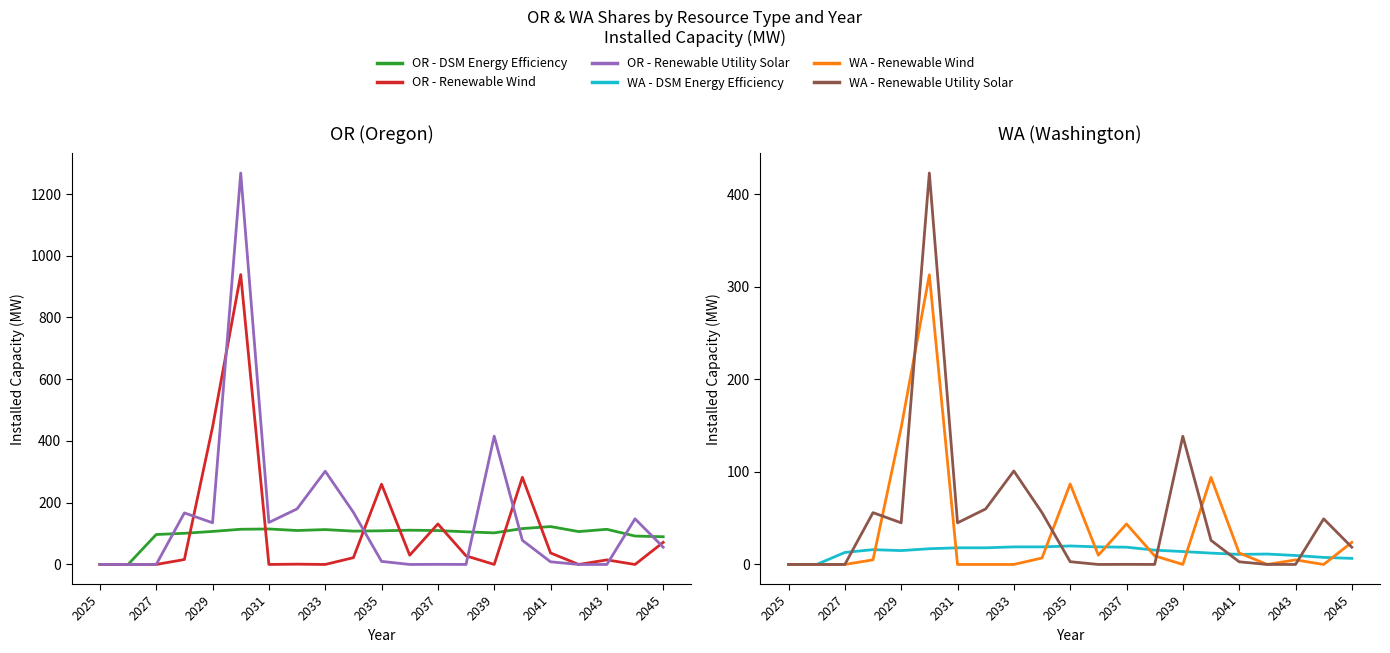

Reading right to left, transcribe all the data shown in this chart.

OR - DSM Energy Efficiency: 89.8	92.1	113.9	106.5	122.7	116.2	102.4	105.8	109.9	111.0	109.0	108.0	113.0	110.0	115.0	114.0	107.0	101.0	97.0	0.0	0.0
OR - Renewable Wind: 71.7	0.0	14.8	0.0	37.3	282.3	0.1	27.8	131.3	30.0	260.0	22.0	0.0	1.0	0.0	939.0	445.0	16.0	0.0	0.0	0.0
OR - Renewable Utility Solar: 56.0	147.9	0.0	0.0	8.7	78.2	415.6	0.1	0.4	0.0	10.0	169.0	302.0	180.0	136.0	1268.0	135.0	167.0	0.0	0.0	0.0
WA - DSM Energy Efficiency: 6.6	7.6	9.7	11.3	10.9	12.3	14.0	15.5	18.7	19.0	20.0	19.0	19.0	18.0	18.0	17.0	15.0	16.0	13.0	0.0	0.0
WA - Renewable Wind: 23.9	0.0	5.0	0.0	12.4	94.1	0.0	9.3	43.8	10.0	87.0	7.0	0.0	0.0	0.0	313.0	148.0	5.0	0.0	0.0	0.0
WA - Renewable Utility Solar: 18.6	49.3	0.0	0.0	2.9	26.1	138.5	0.0	0.1	0.0	3.0	56.0	101.0	60.0	45.0	423.0	45.0	56.0	0.0	0.0	0.0